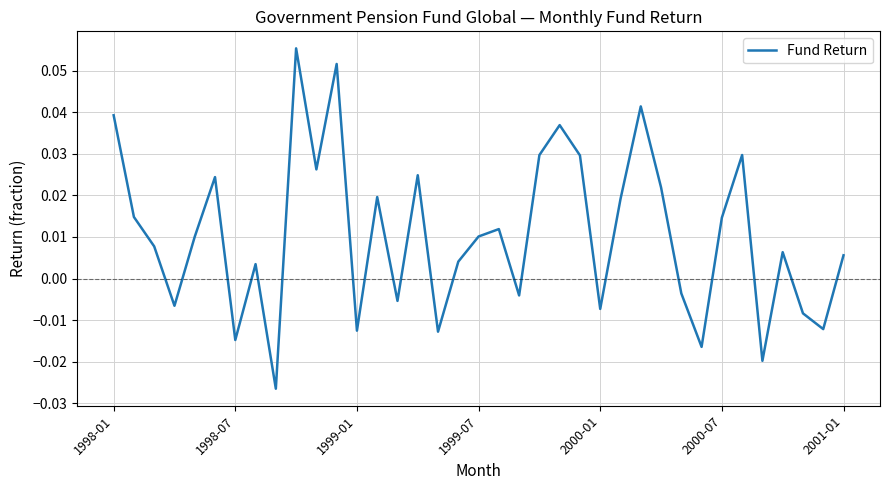

How many lines are shown in the chart?

1